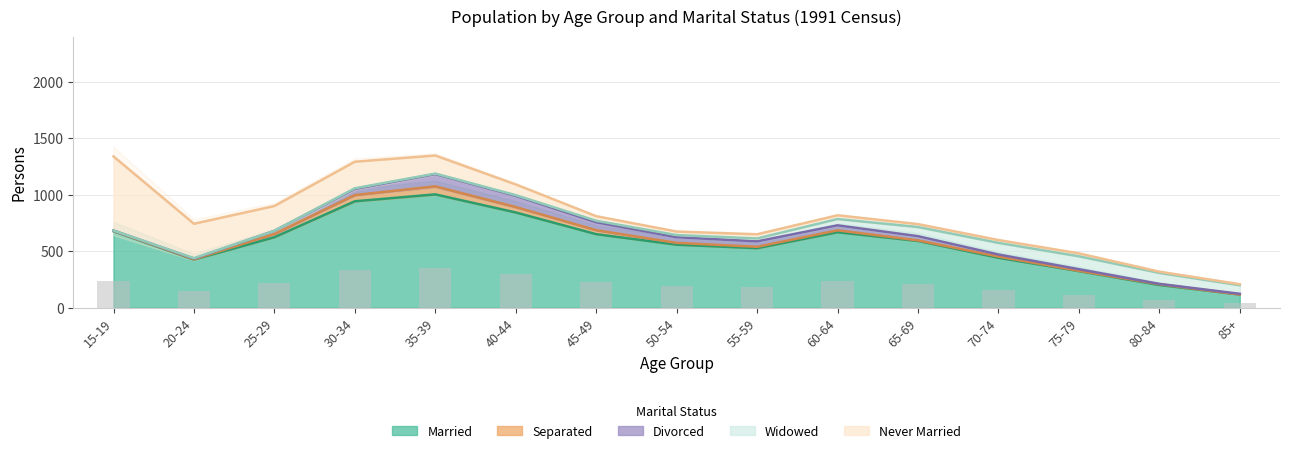

Reading left to right, what are all the values shown in this chart?

Married: 677	426	624	942	1003	843	651	558	527	668	591	442	324	201	117
Separated: 3	3	29	55	71	48	35	16	12	17	5	11	3	7	0
Divorced: 3	6	27	54	108	99	70	50	48	44	37	18	14	3	6
Widowed: 0	3	0	6	5	6	14	19	26	56	81	103	114	97	76
Never Married: 656	305	220	235	160	95	40	31	37	33	26	25	26	11	9